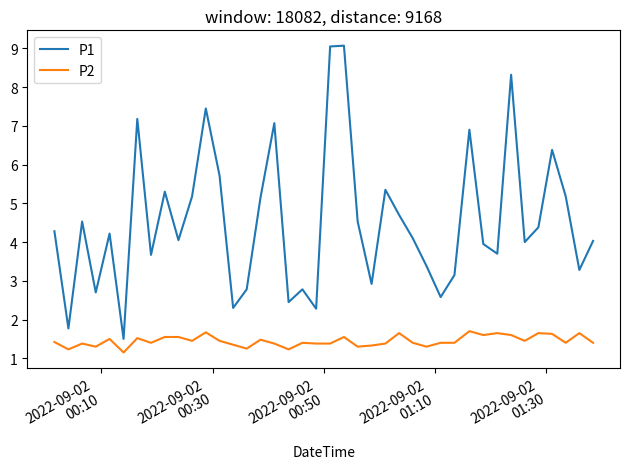

Rank the series by their average value, from highest to lowest.

P1, P2